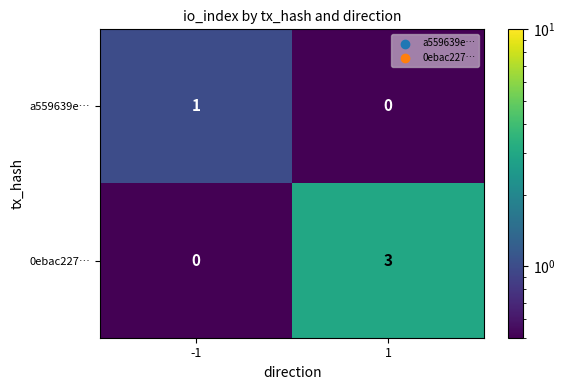

List the series in order of their overall mean, lowest first.

a559639e…, 0ebac227…